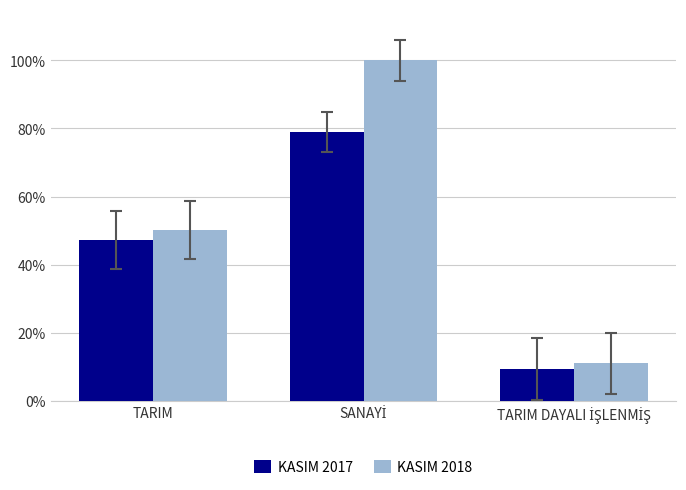

What is the maximum value for KASIM 2017?

78.9